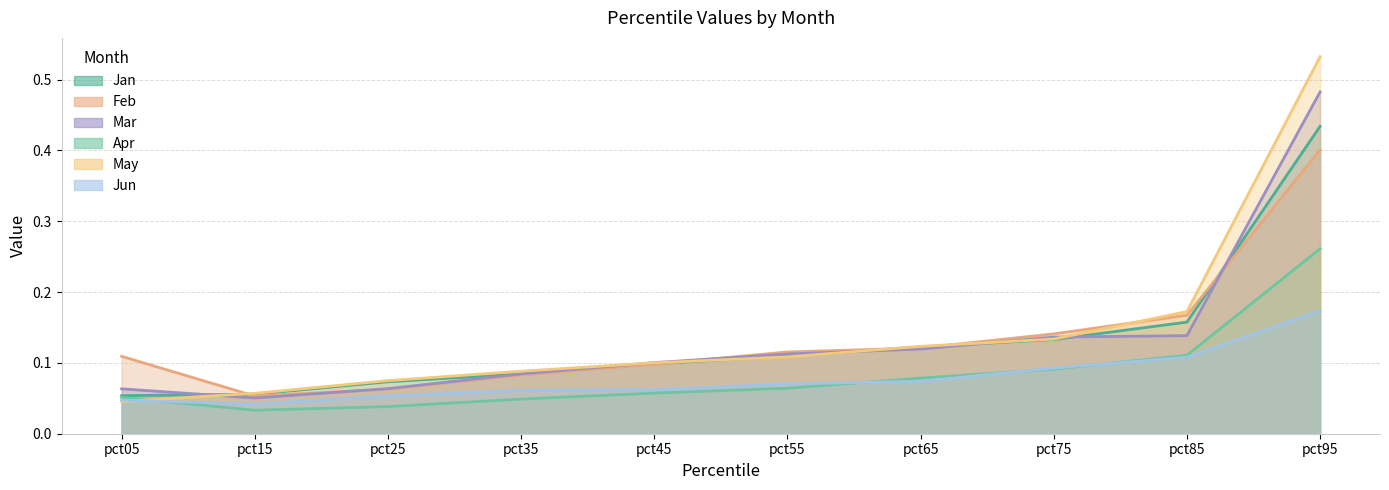

List the labels in order of Jun value, largest first.

pct95, pct85, pct75, pct65, pct55, pct45, pct35, pct25, pct05, pct15